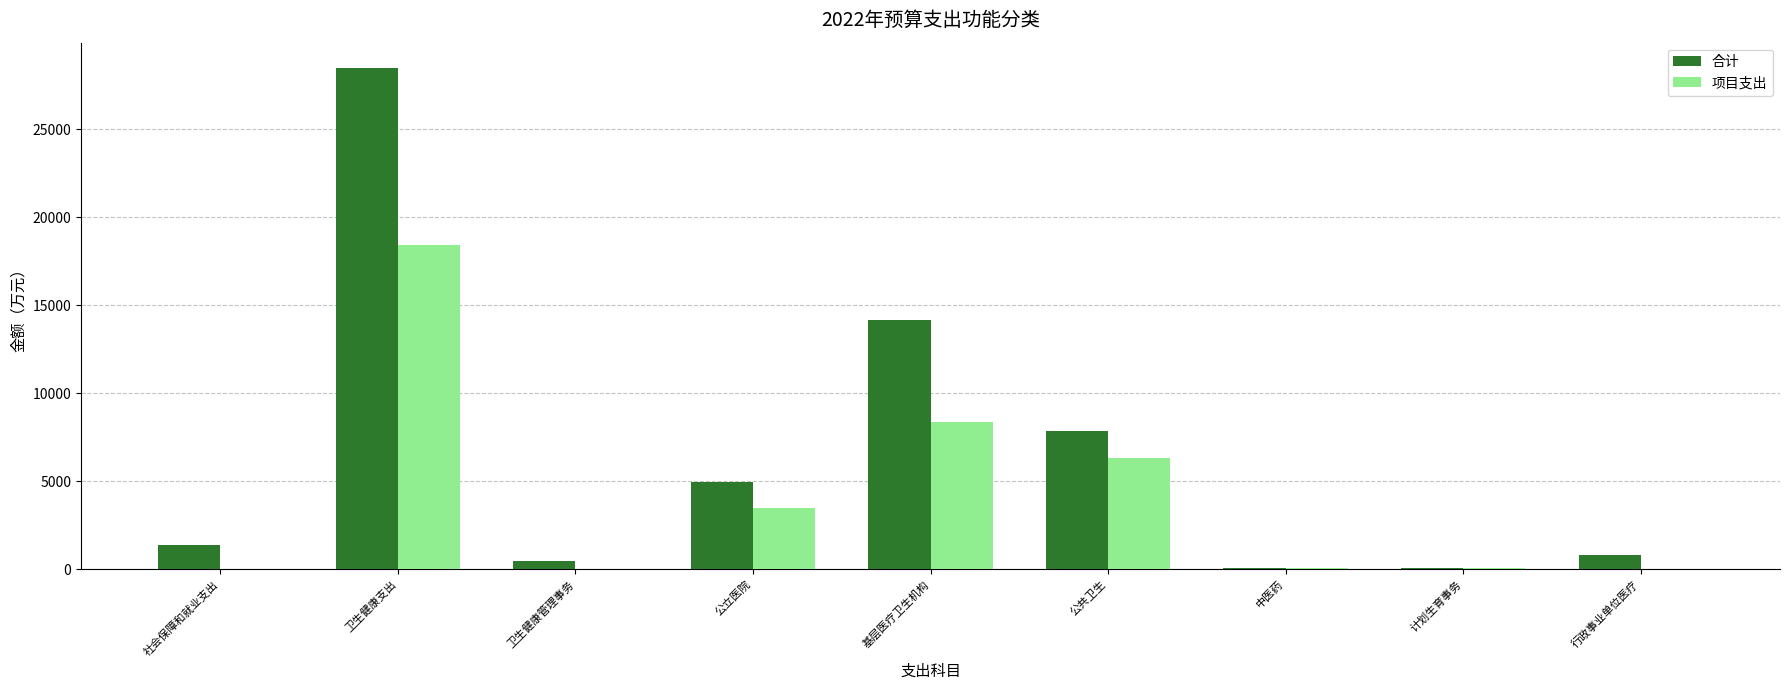

At which category is the sum across all series the highest?

卫生健康支出